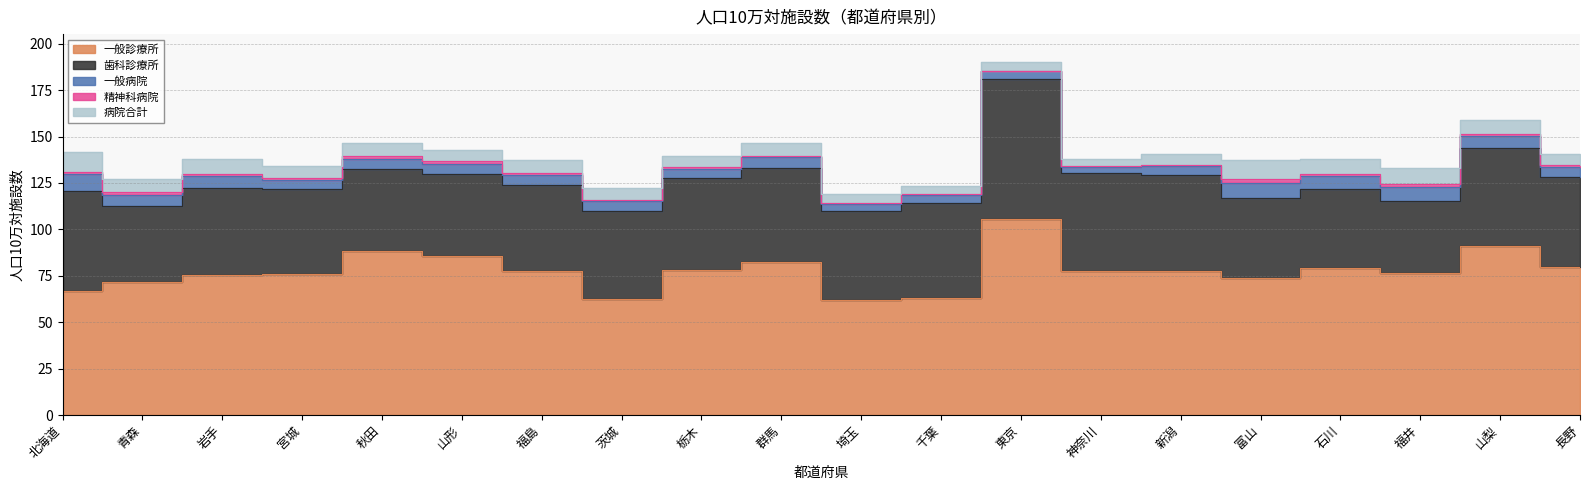

How many lines are shown in the chart?

5